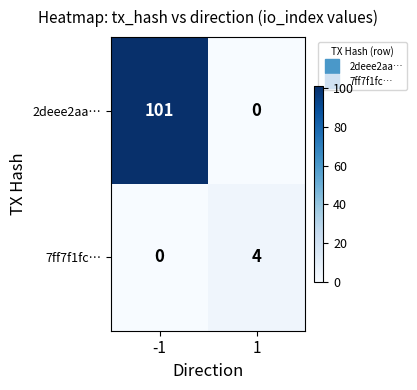

List the series in order of their overall mean, lowest first.

7ff7f1fc…, 2deee2aa…